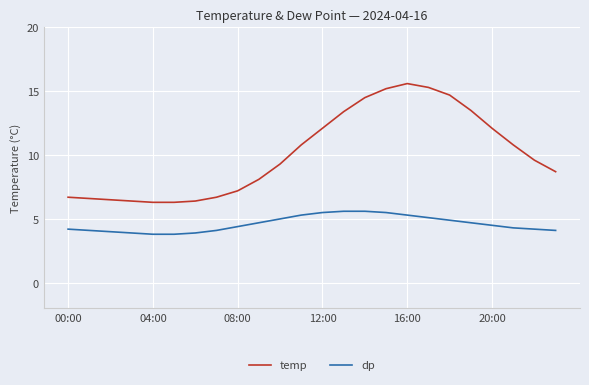

True or false: dp and temp cross at least once.

False